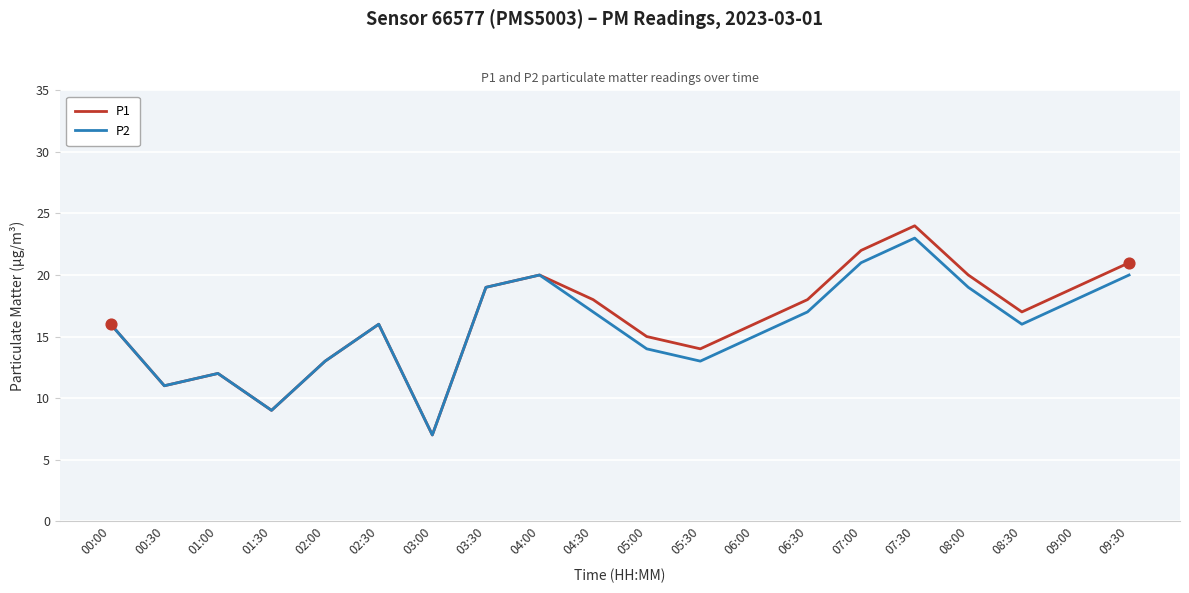

Which series has the largest range (max minus min)?

P1